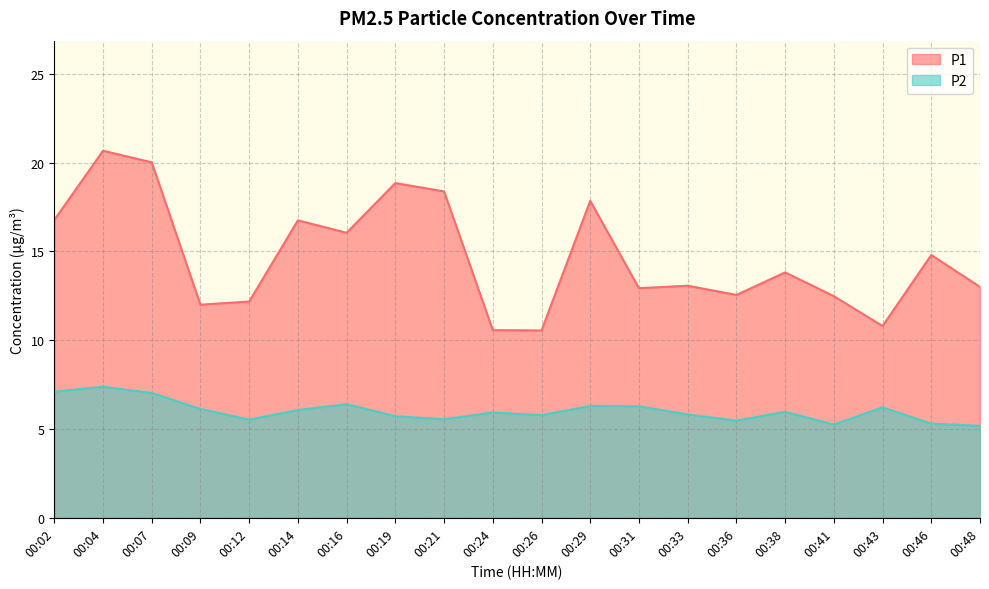

Which series has the largest total across all categories?

P1